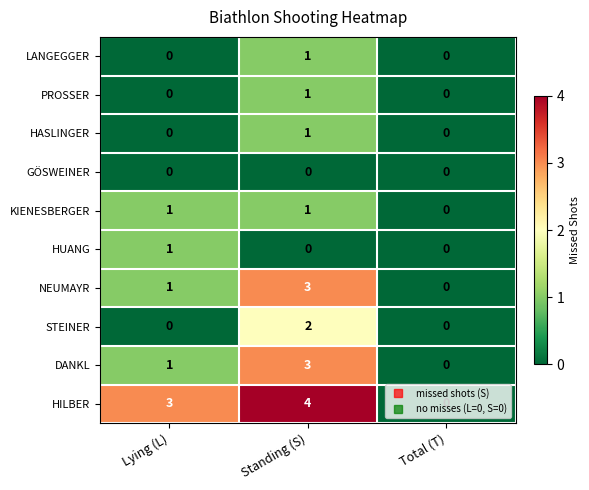

At which category is the sum across all series the highest?

Standing (S)